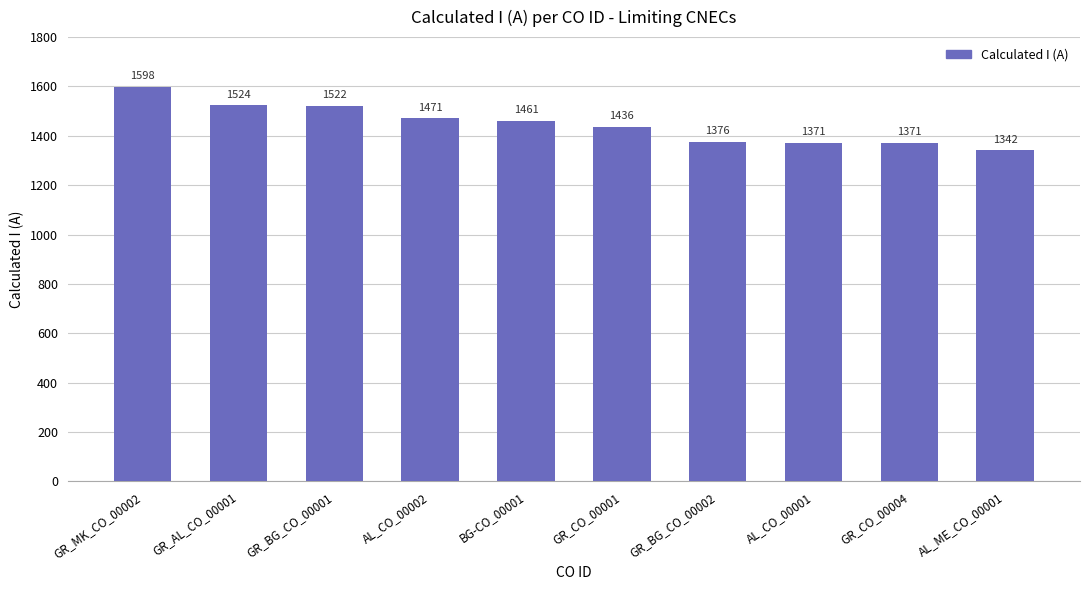

What is the label of the 7th bar from the right?

AL_CO_00002